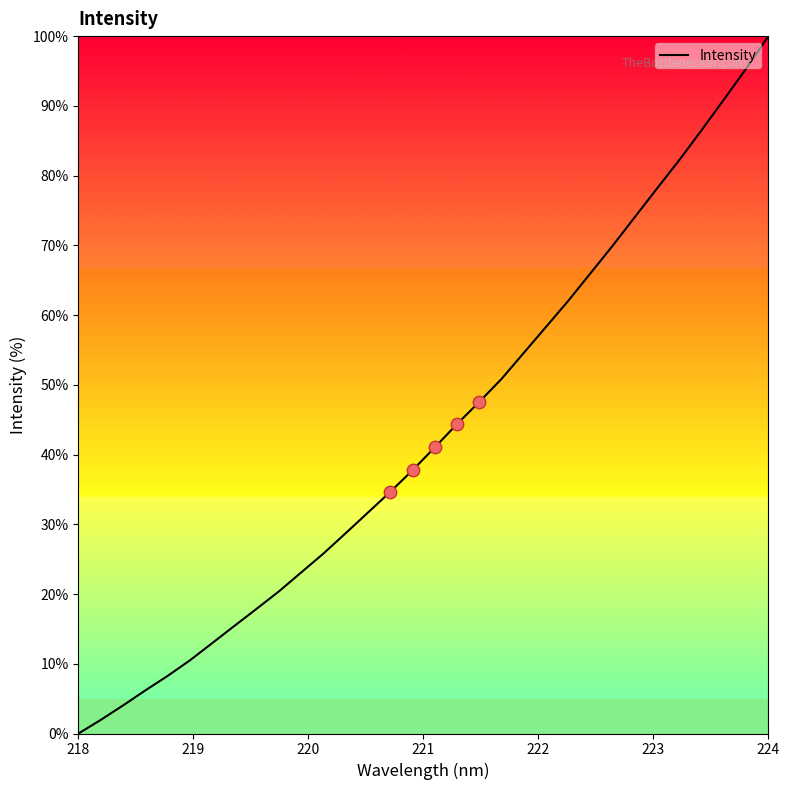

What is the maximum value shown in the chart?

100.0